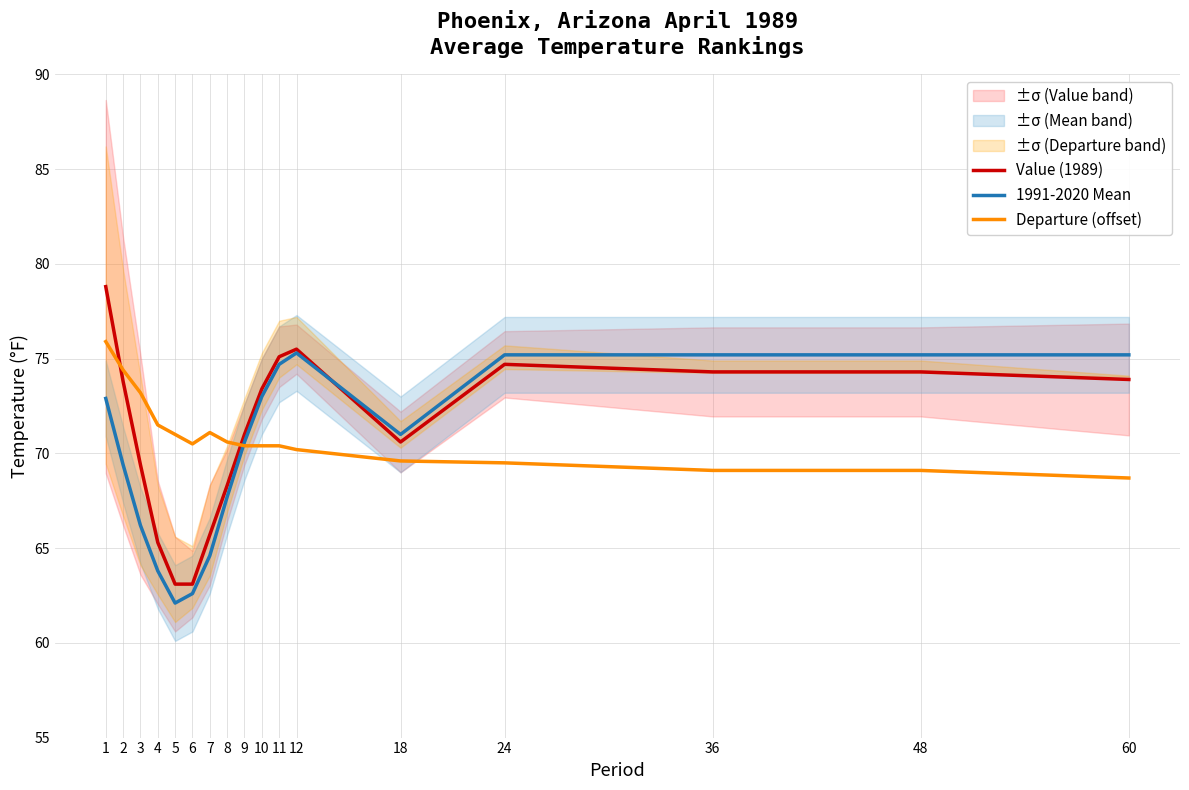

At which label is Departure (offset) closest to 72?

4